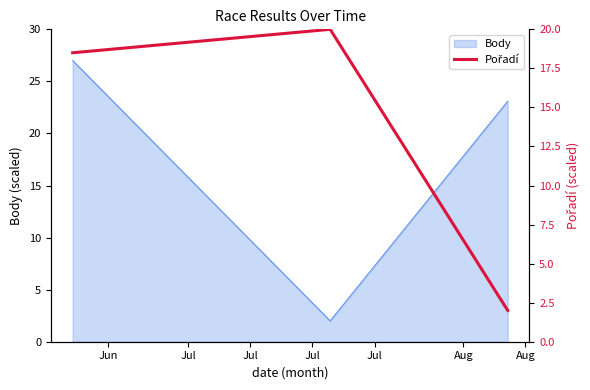

At which label does the data first exceed 18?

Jun